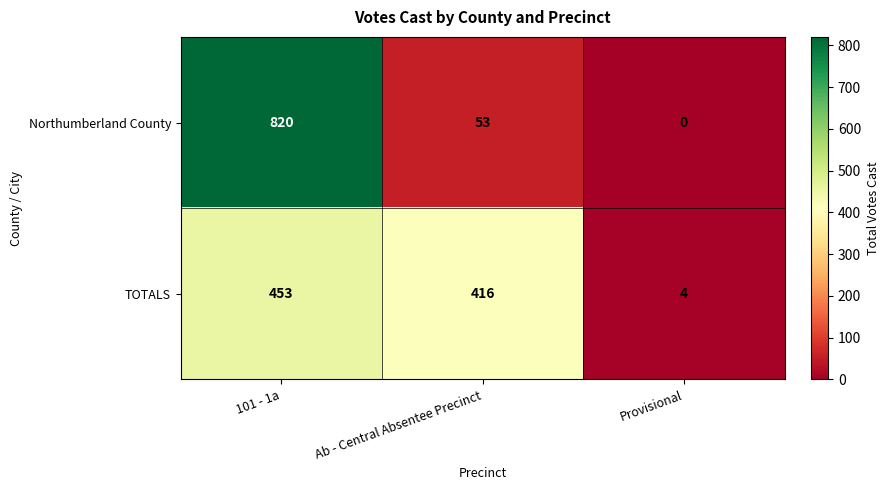

Count the number of data series in this chart.

2